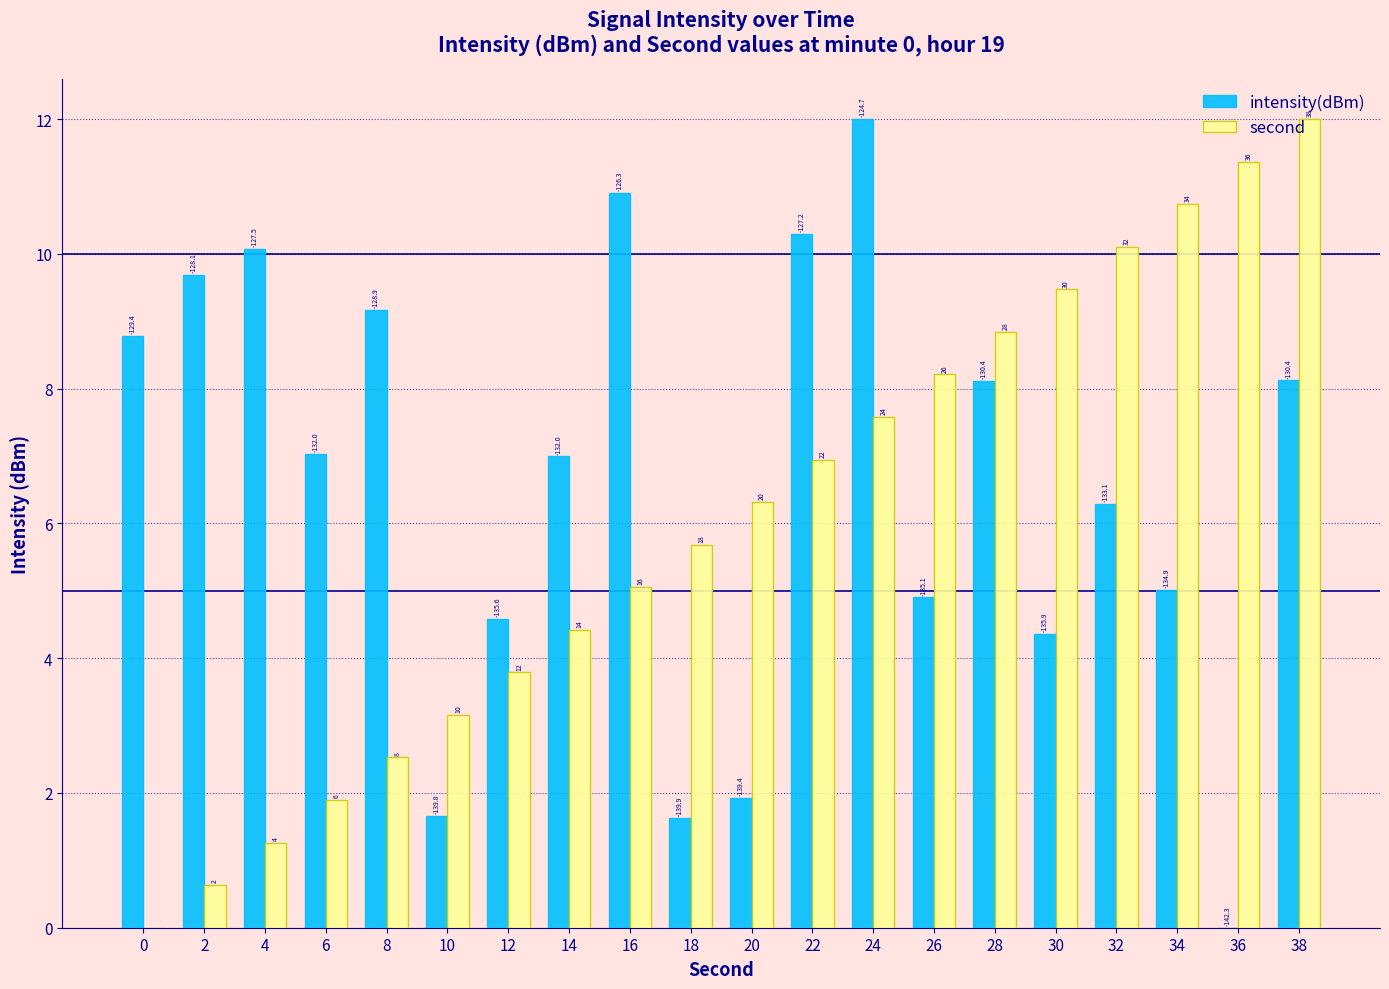

Is it true that second equals 2.6 at 38?

False